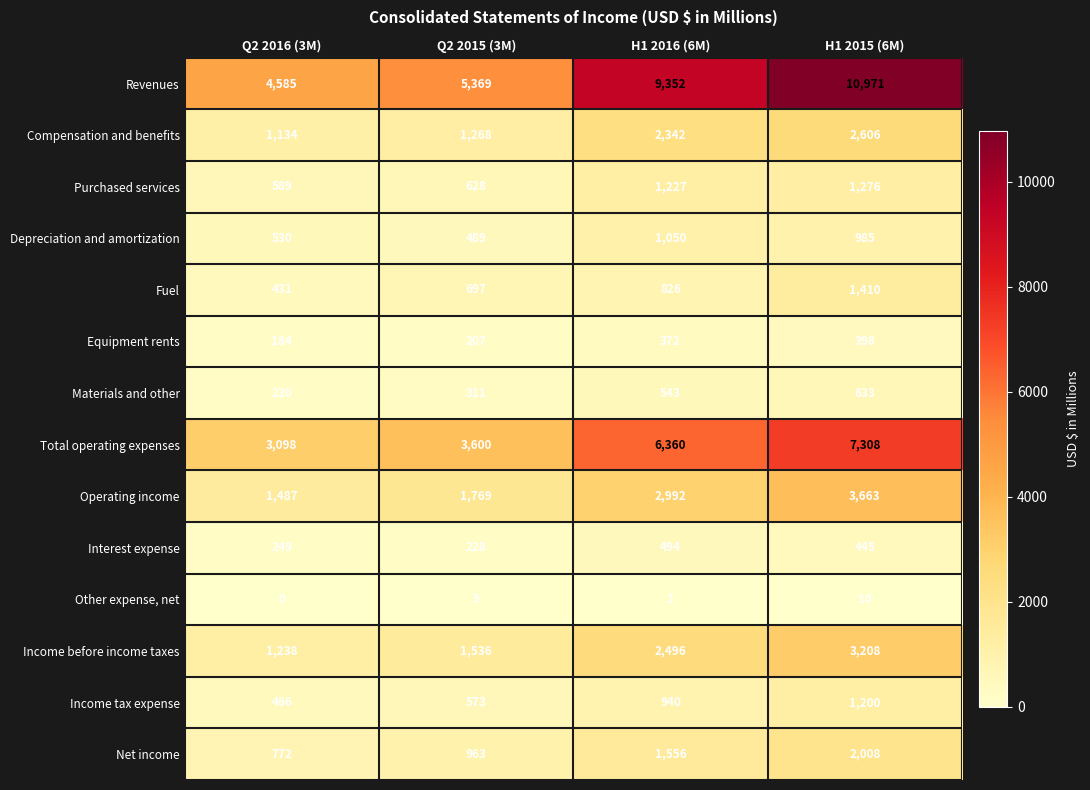

At H1 2015 (6M), list the series in order from smallest to largest.

Other expense, net, Equipment rents, Interest expense, Materials and other, Depreciation and amortization, Income tax expense, Purchased services, Fuel, Net income, Compensation and benefits, Income before income taxes, Operating income, Total operating expenses, Revenues